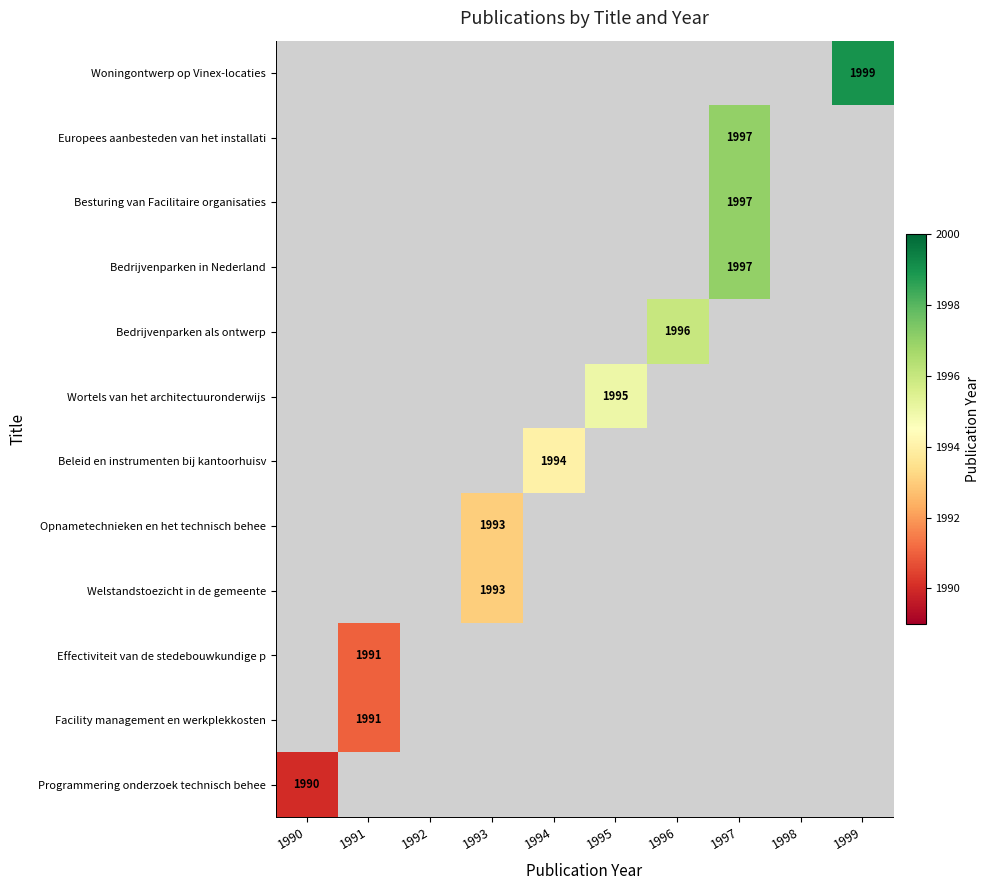

At which label is Programmering onderzoek technisch behee closest to 1990?

1990